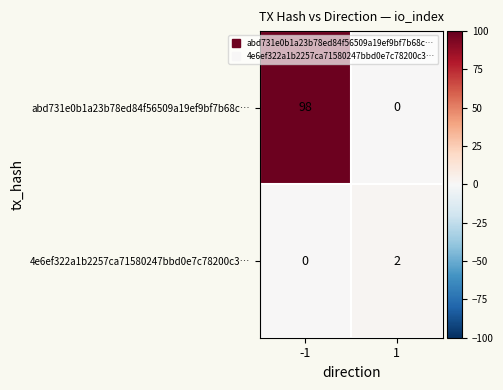

What is the difference between the maximum and minimum values in the abd731e0b1a23b78ed84f56509a19ef9bf7b68c… series?

98